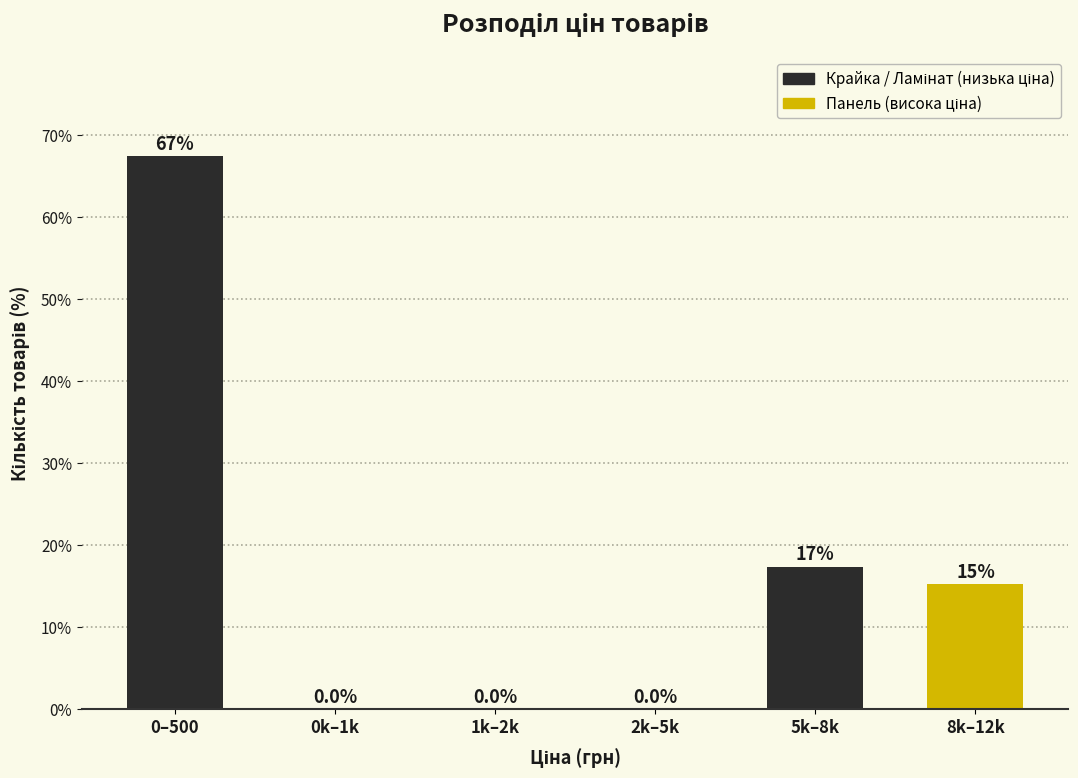

Reading left to right, what are all the values shown in this chart?

0–500=67.4	0k–1k=0.0	1k–2k=0.0	2k–5k=0.0	5k–8k=17.4	8k–12k=15.2